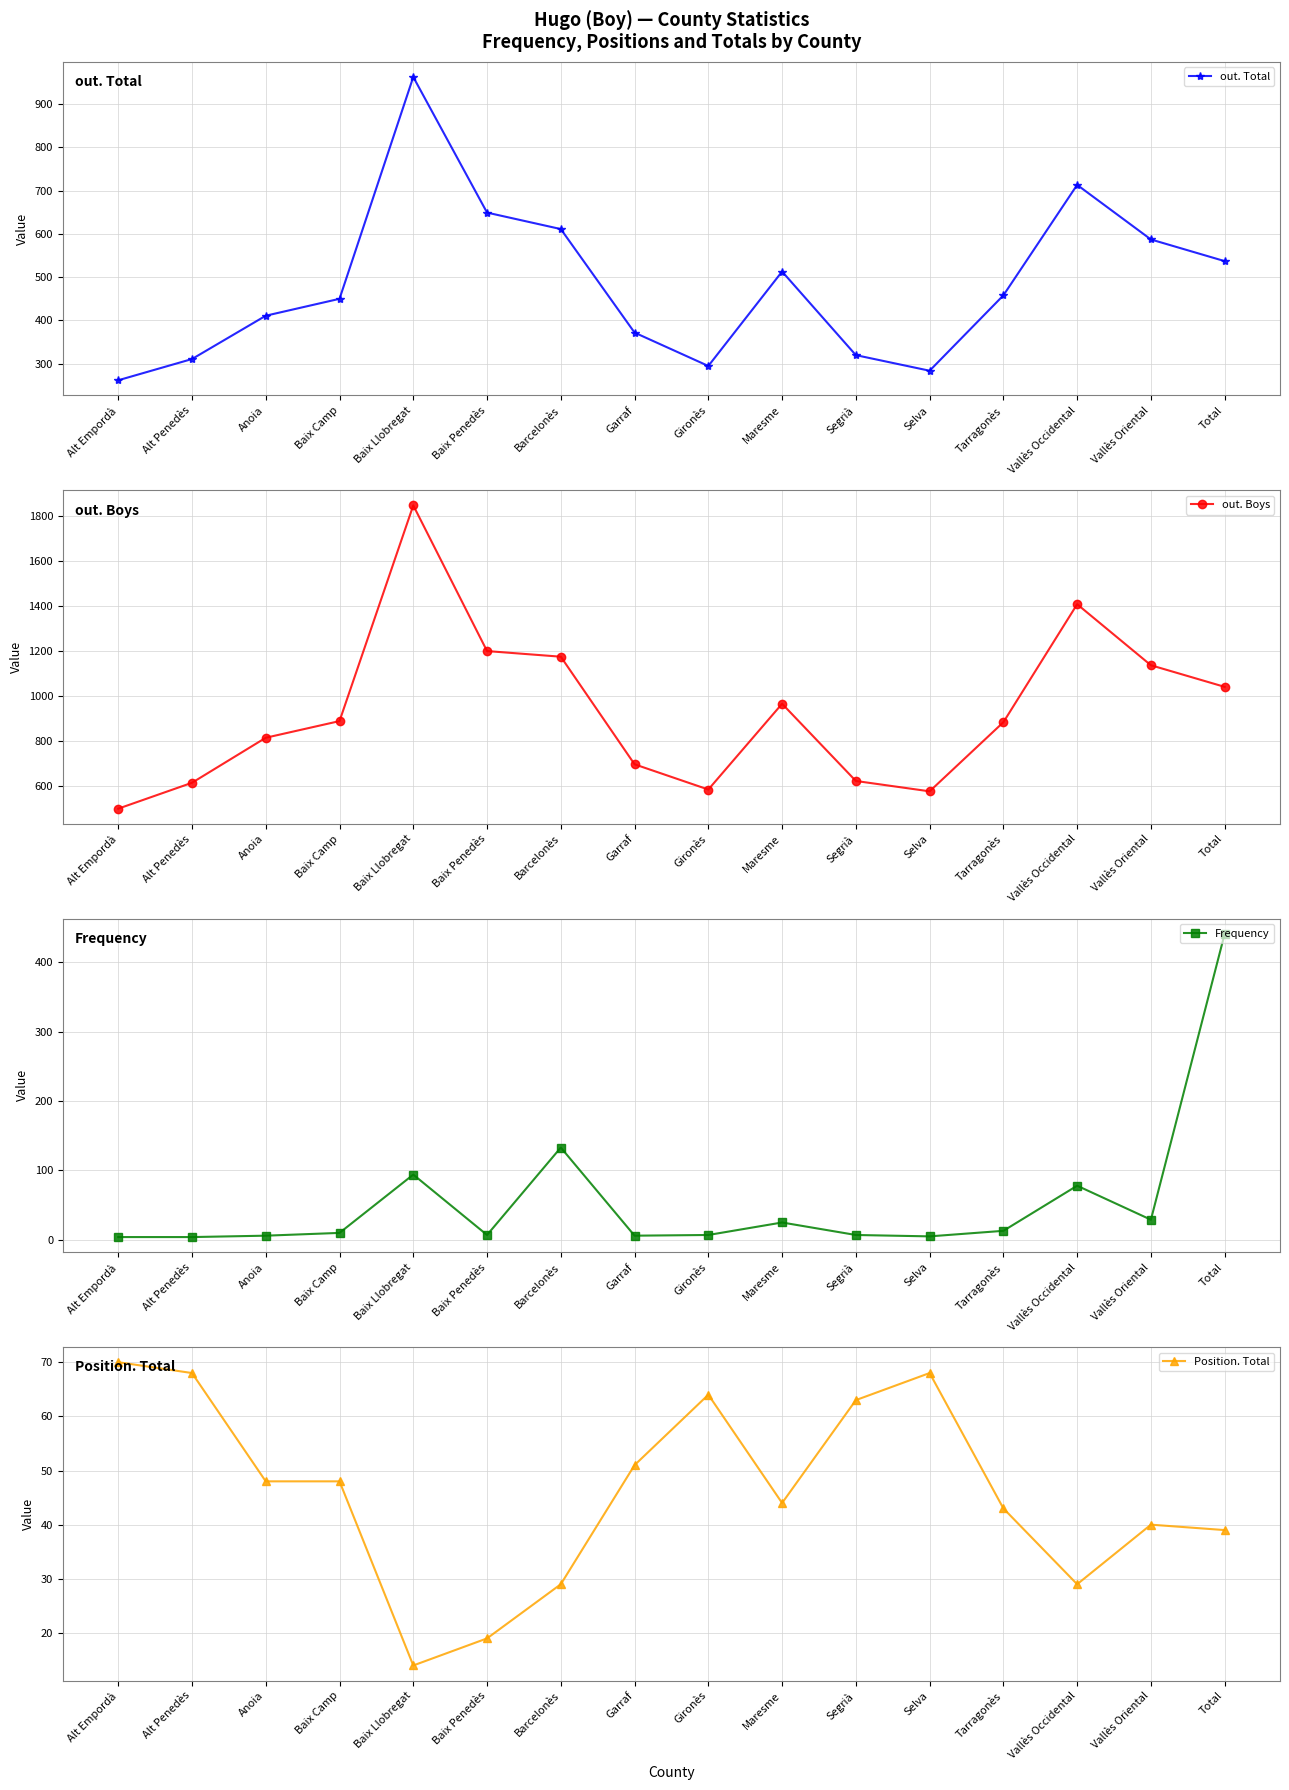

What is the minimum value for Frequency?

4